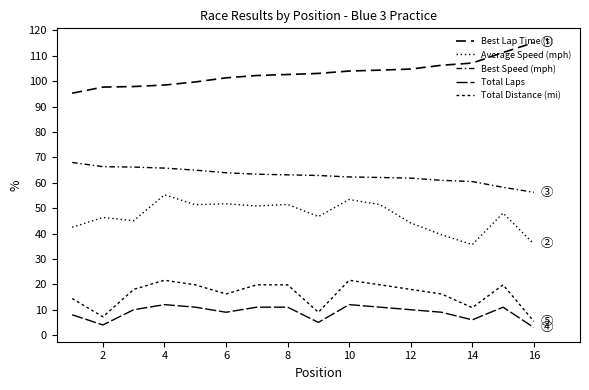

What is the value of the Average Speed (mph) point at the 11th from the left?

51.7